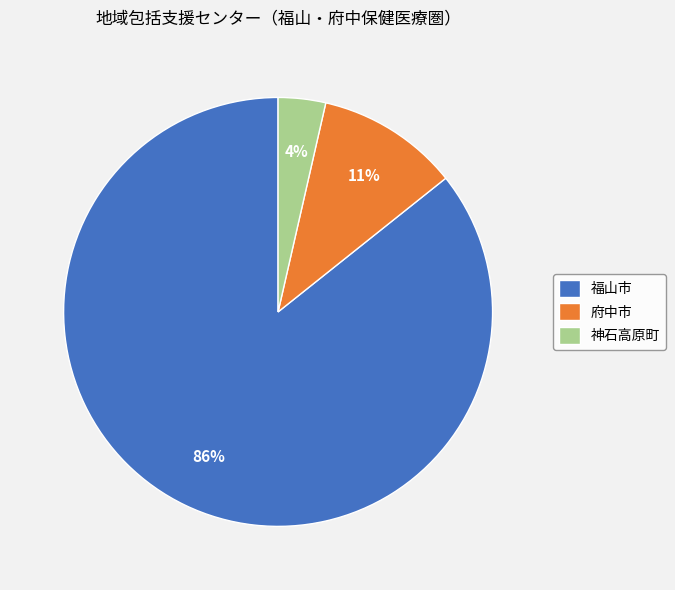

What percentage is the 神石高原町 slice, to the nearest percent?

4%